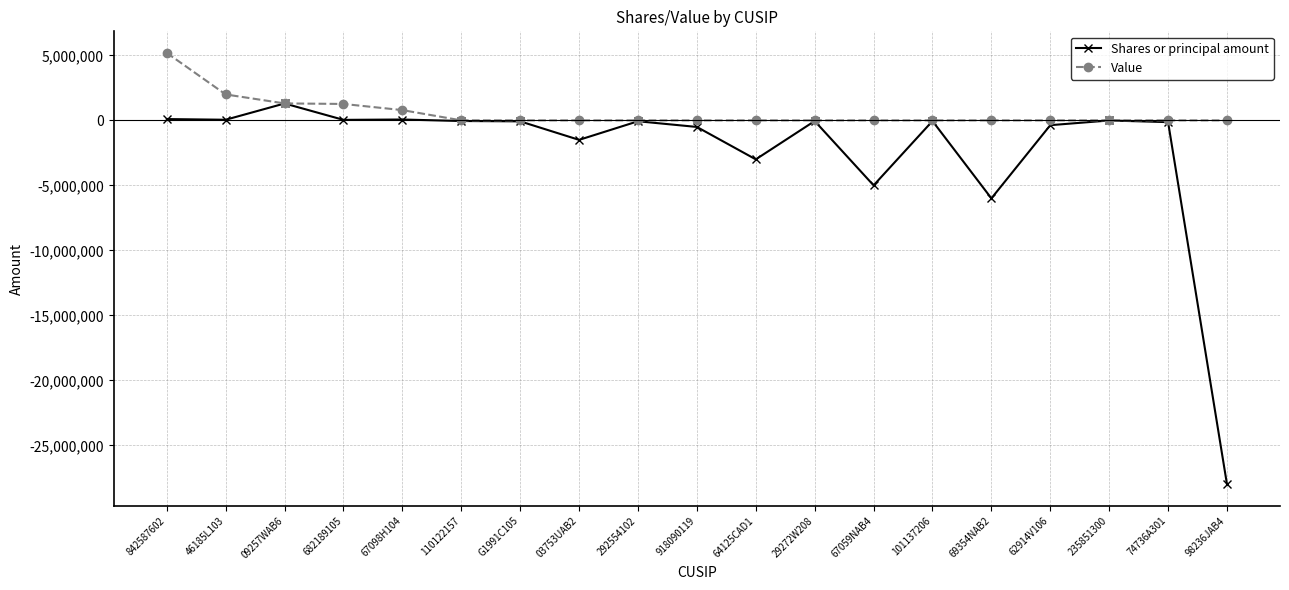

Rank the series at 842587602 from lowest to highest value.

Shares or principal amount, Value